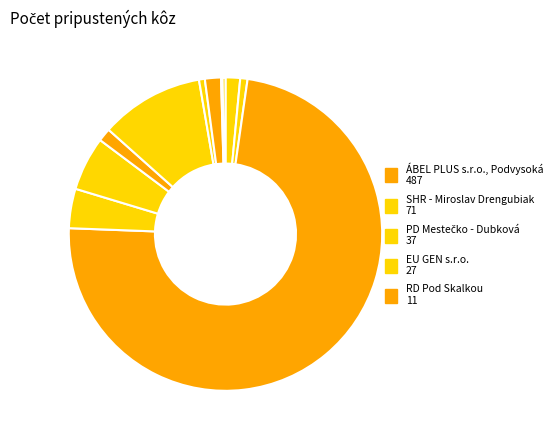

How many segments does this pie chart have?

11